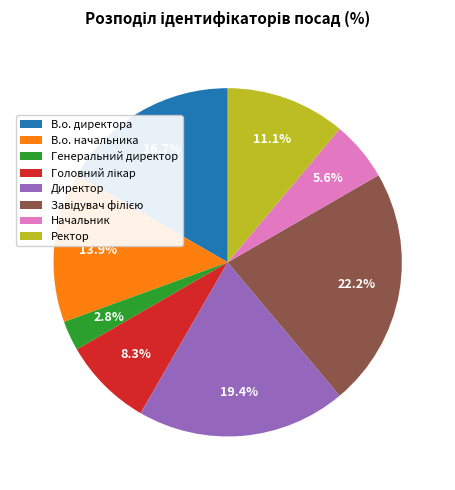

To the nearest percent, what is the combined percentage of В.о. начальника and Директор?

33%